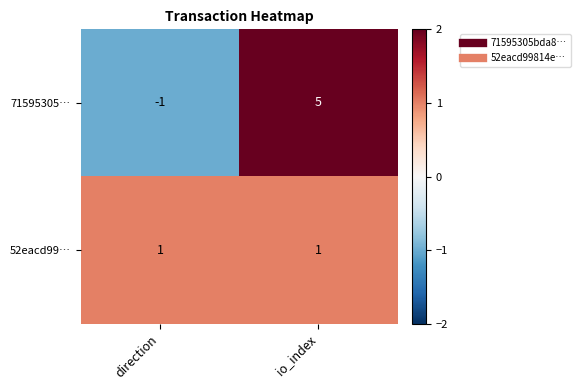

How many categories are shown in the chart?

2